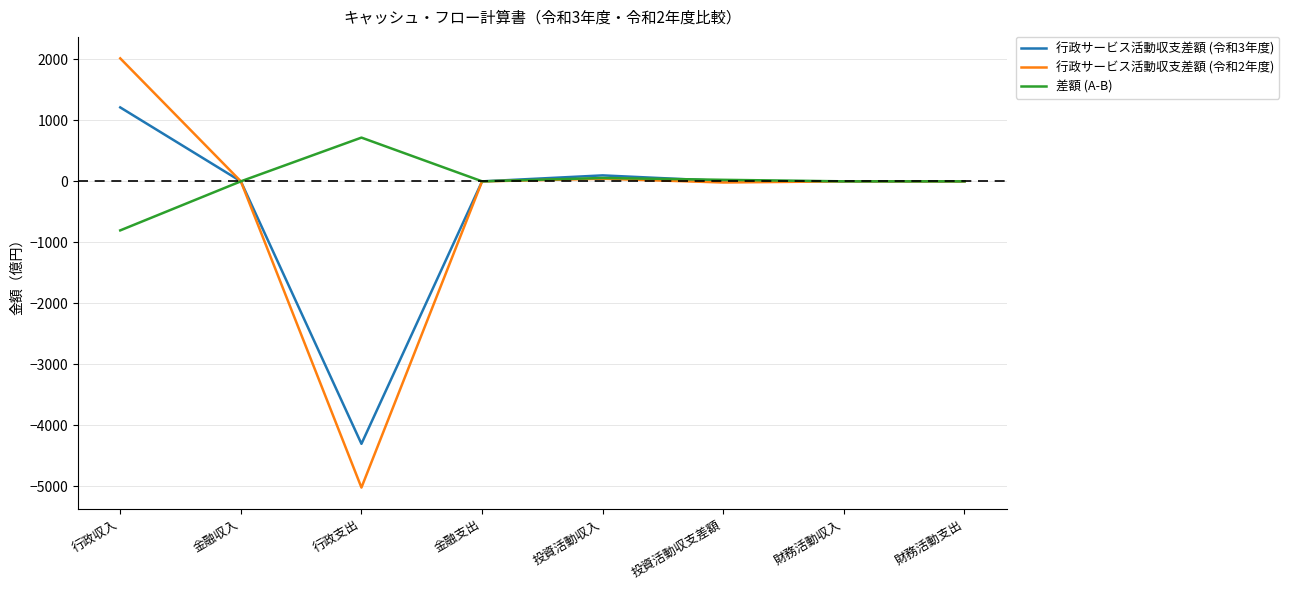

At which category does 行政サービス活動収支差額 (令和2年度) reach its first local valley?

行政支出